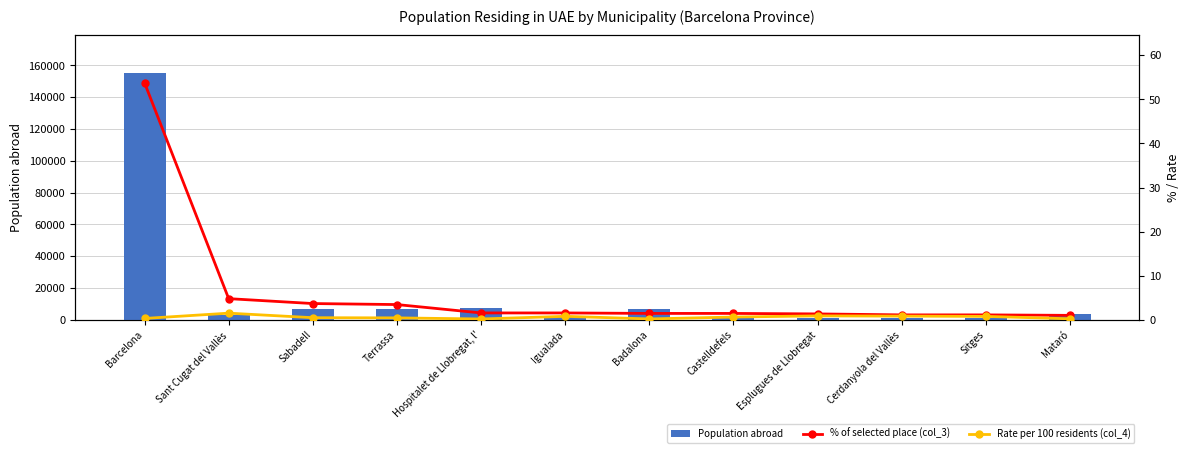

What is the spread (max minus min) of values at Igualada?

1777.2